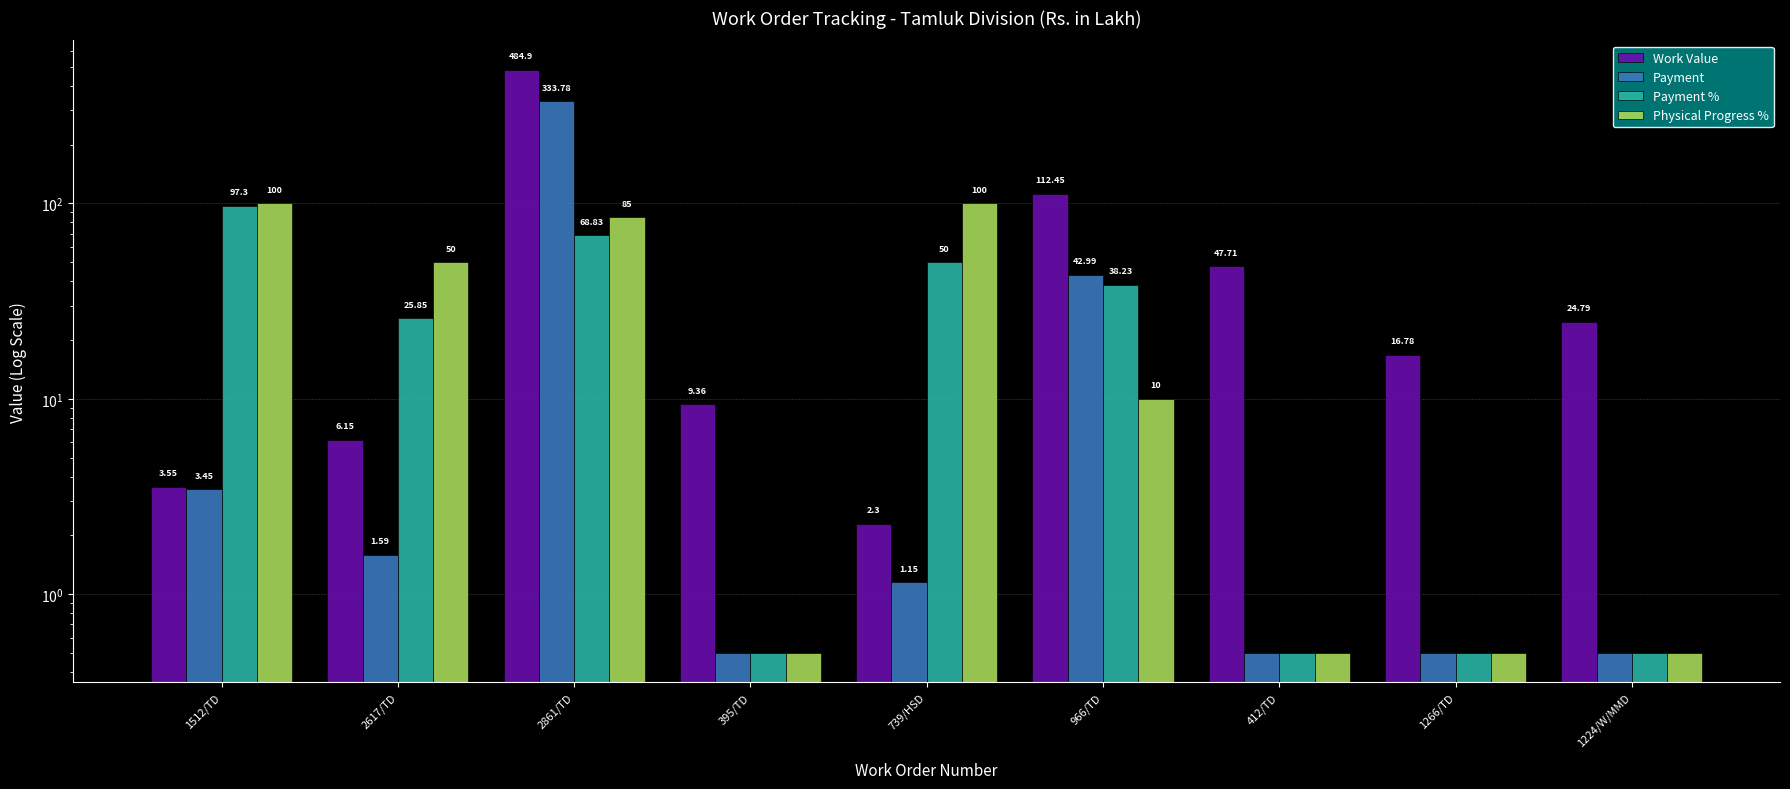

What is the difference between the highest and lowest values at 966/TD?

102.5